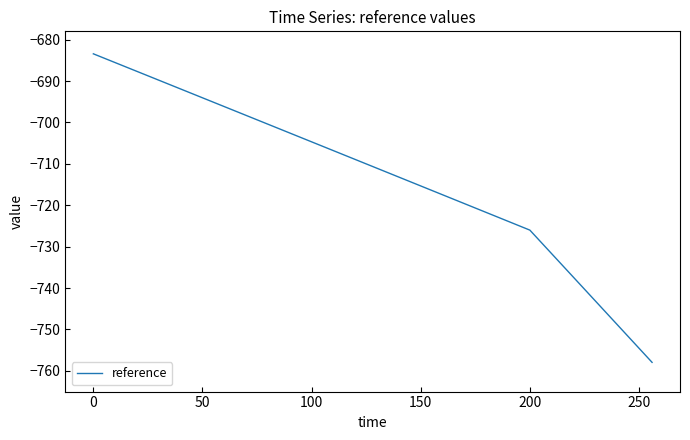

Reading right to left, extract all data points from this chart.

-757.9	-753.4	-748.8	-744.2	-739.7	-735.1	-730.6	-726.0	-724.3	-722.6	-720.9	-719.2	-717.5	-715.8	-714.1	-712.4	-710.6	-708.9	-707.2	-705.5	-703.8	-702.1	-700.4	-698.7	-697.0	-695.3	-693.6	-691.9	-690.2	-688.5	-686.8	-685.1	-683.4